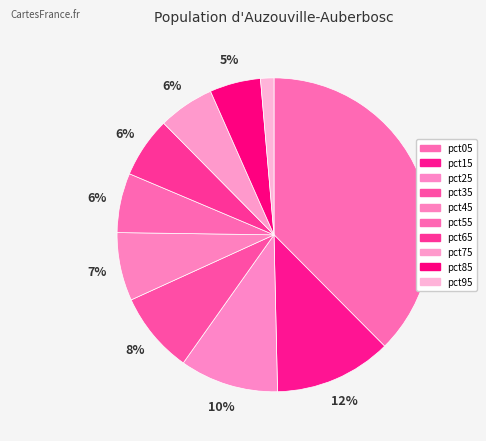

To the nearest percent, what portion does pct45 represent?

7%